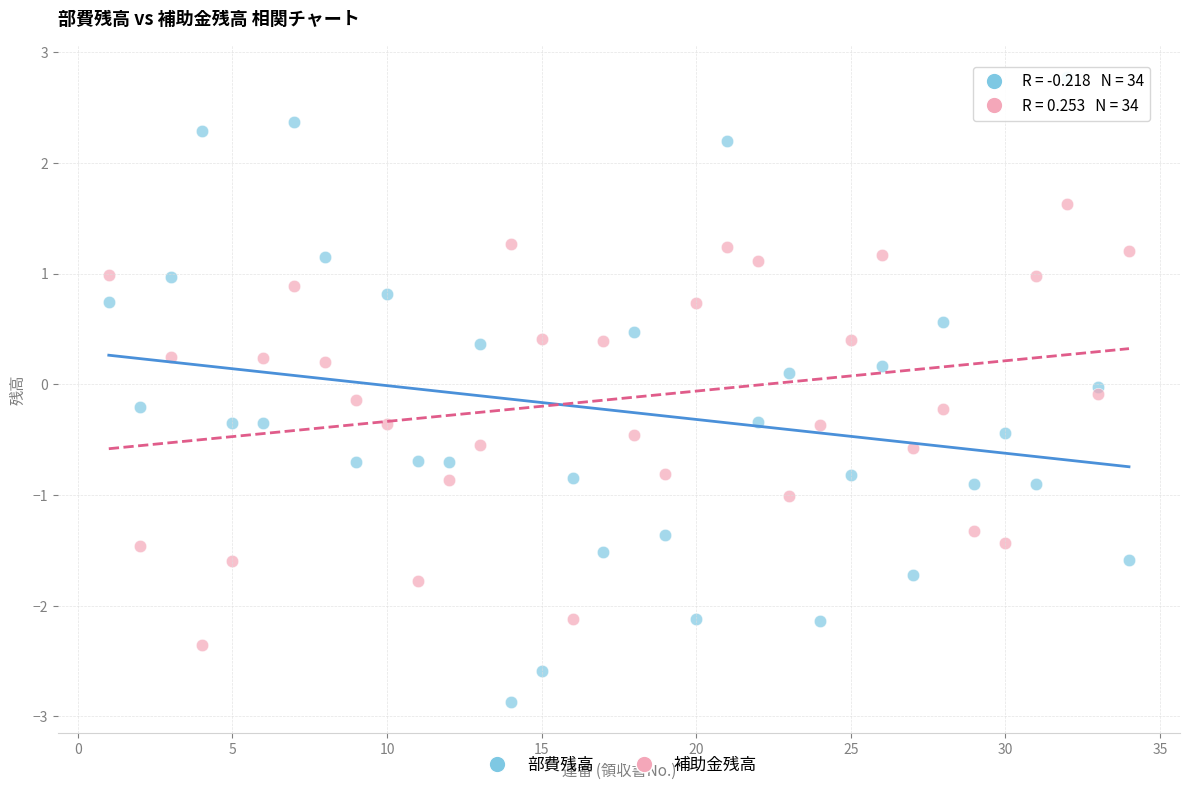

Across all data points, what is the range of X values (max minus min)?

33.0